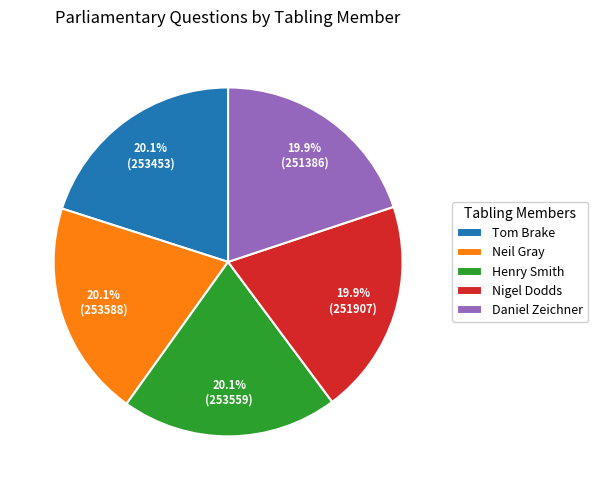

Combined, do Tom Brake and Henry Smith account for over 50%?

No